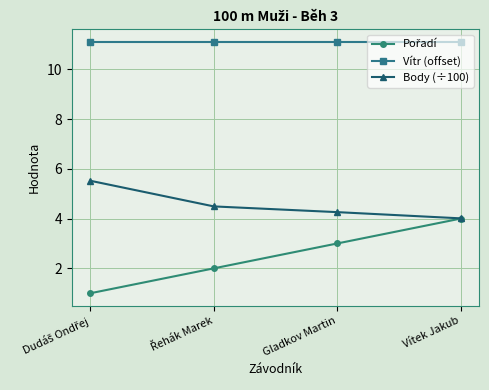

What is the minimum value shown in the chart?

1.0